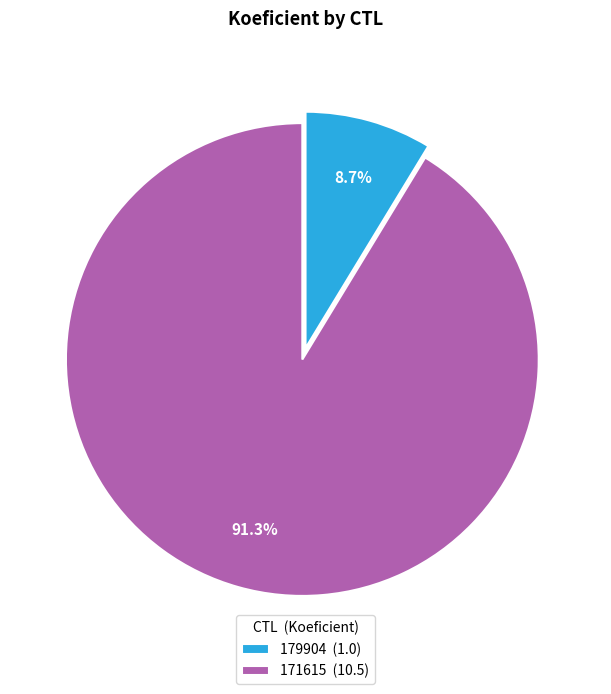

Which category has the smallest portion of the pie?

179904